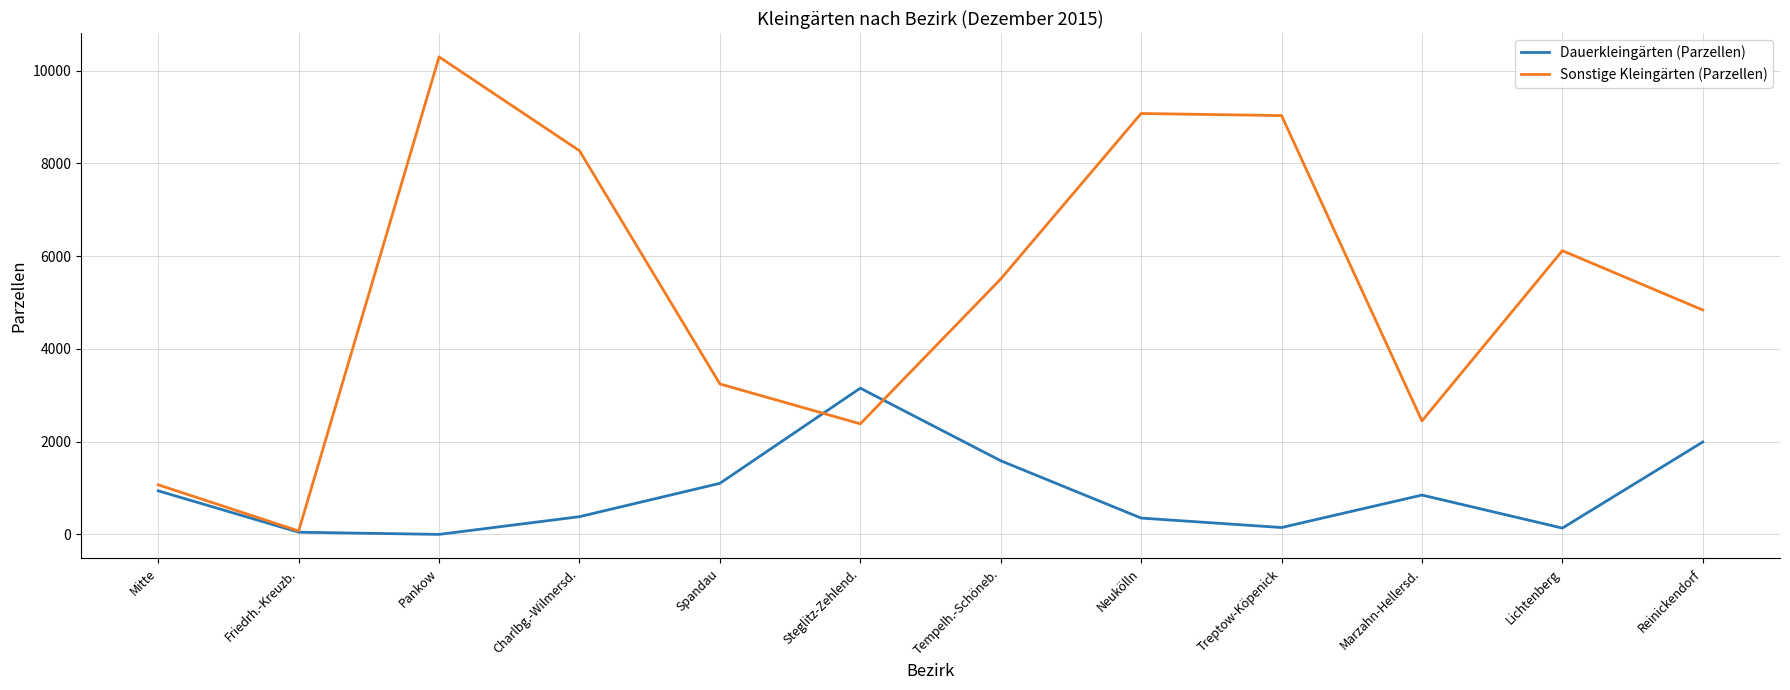

How many categories are shown in the chart?

12